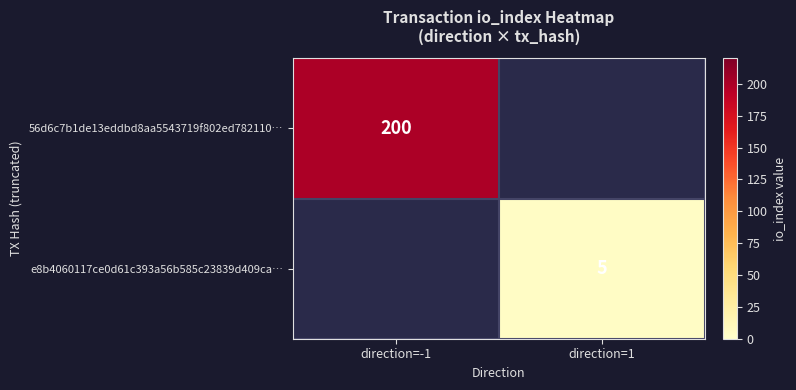

The e8b4060117ce0d61c393a56b585c23839d409ca… series shows 8 at direction=1. True or false?

False